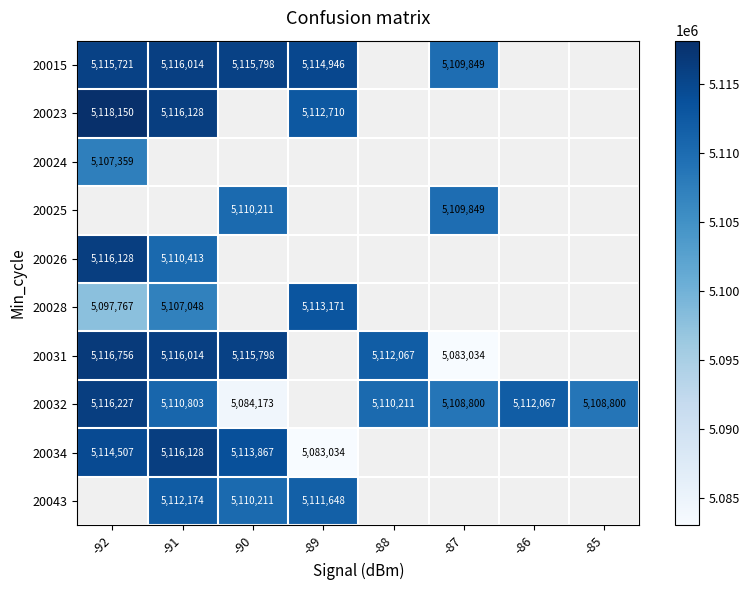

The 20043 series shows 5110211 at -90. True or false?

True